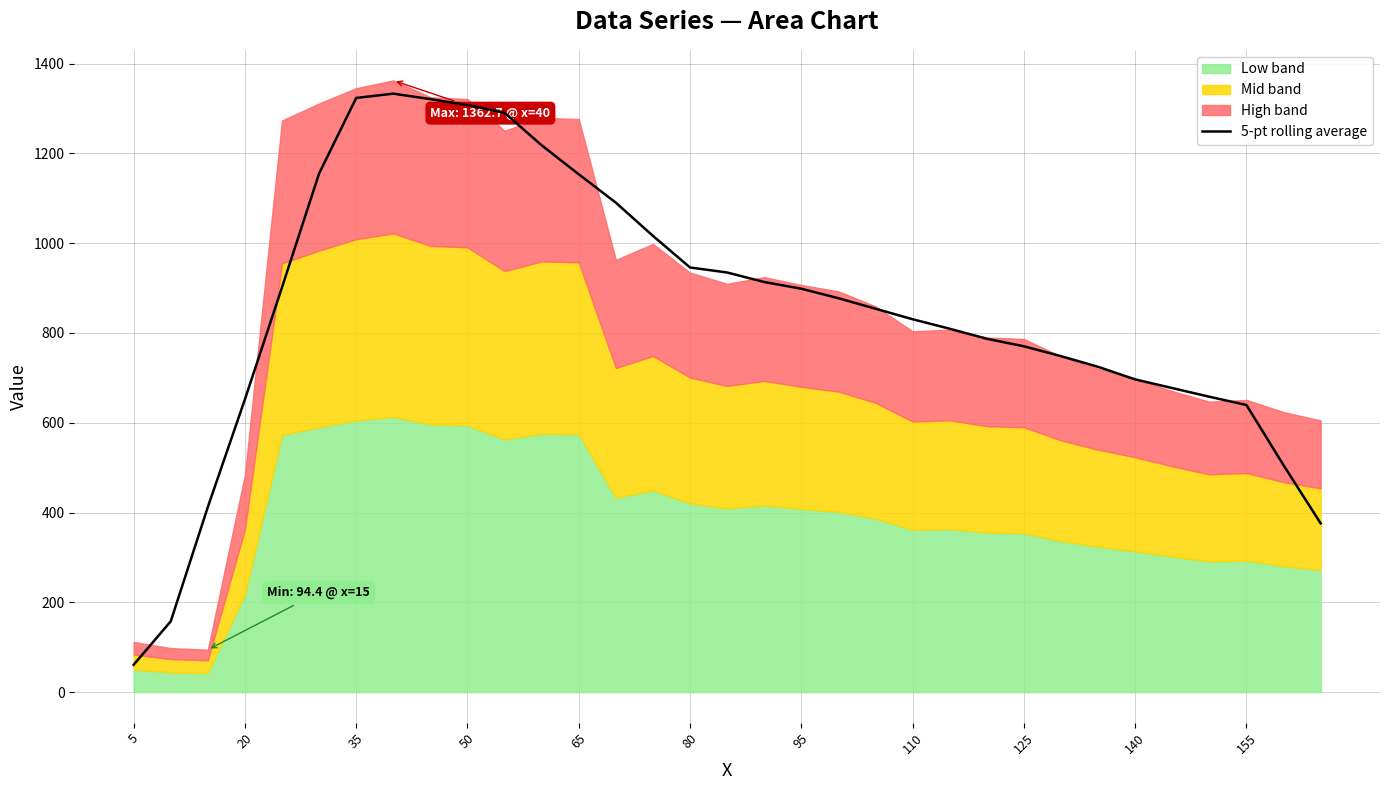

The 5-pt rolling average series shows 898.6 at 95. True or false?

True